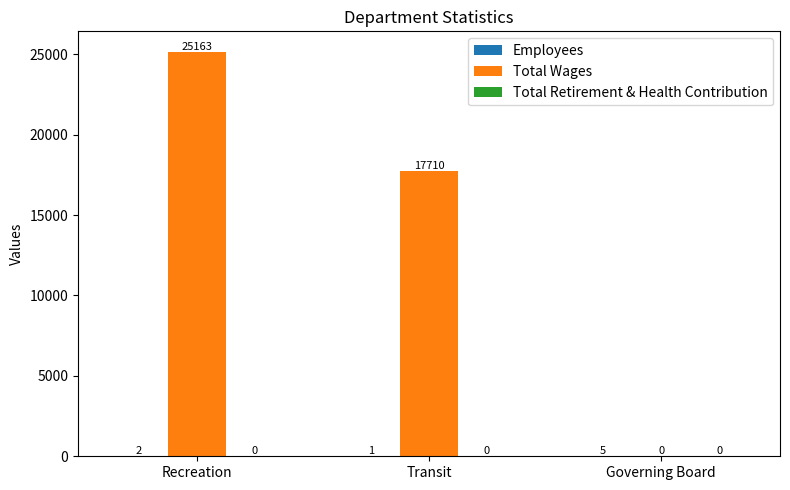

What is the total value across all series at Recreation?

25165